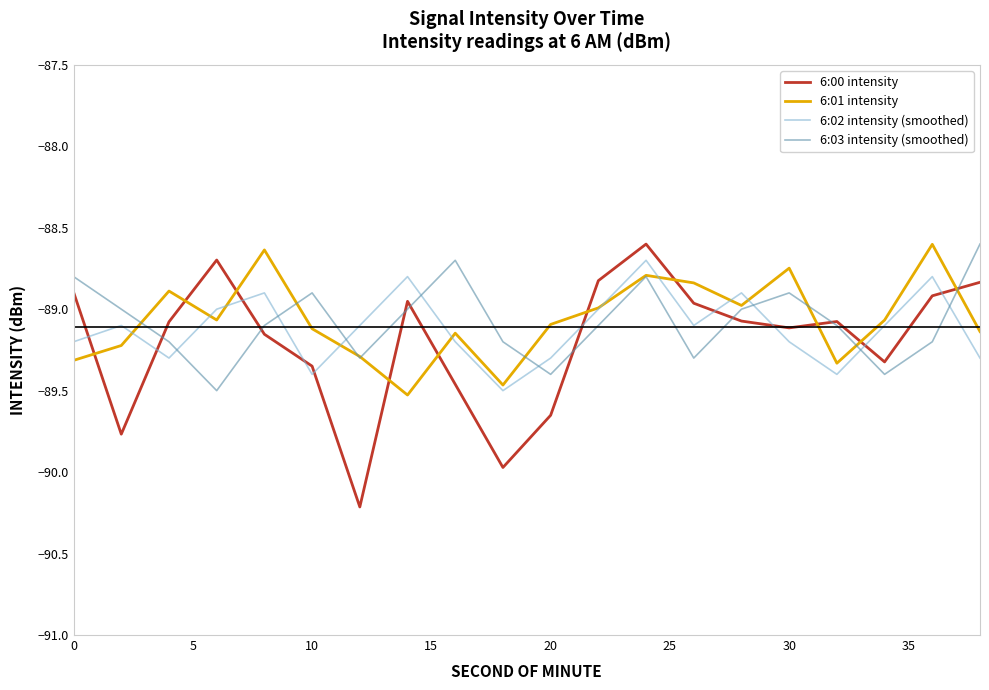

What is the smallest value displayed?

-90.2